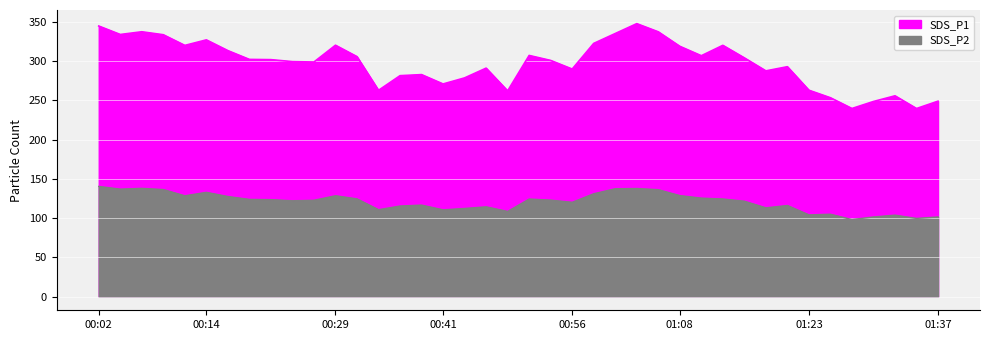

Reading left to right, extract all data points from this chart.

SDS_P1: 00:02=344.7	00:04=333.9	00:07=337.4	00:09=333.6	00:12=320.1	00:14=327.1	00:17=313.4	00:19=302.2	00:21=301.9	00:24=299.4	00:26=298.9	00:29=320.3	00:31=305.7	00:34=262.8	00:36=281.5	00:39=282.8	00:41=270.9	00:44=278.6	00:46=291.1	00:48=262.1	00:51=307.2	00:53=300.9	00:56=289.9	00:58=322.6	01:01=335.2	01:03=347.8	01:06=337.4	01:08=318.9	01:10=306.9	01:13=320.1	01:15=304.1	01:18=287.6	01:20=292.9	01:23=262.9	01:25=253.3	01:27=239.7	01:30=248.6	01:32=255.8	01:35=239.7	01:37=249.0
SDS_P2: 00:02=140.4	00:04=136.9	00:07=137.9	00:09=136.4	00:12=128.4	00:14=132.8	00:17=127.5	00:19=123.8	00:21=123.5	00:24=122.1	00:26=122.8	00:29=128.5	00:31=124.5	00:34=110.8	00:36=115.4	00:39=116.6	00:41=110.6	00:44=112.3	00:46=114.4	00:48=108.5	00:51=124.3	00:53=122.9	00:56=120.2	00:58=131.1	01:01=137.4	01:03=137.7	01:06=136.2	01:08=128.7	01:10=125.5	01:13=124.4	01:15=121.6	01:18=113.1	01:20=116.1	01:23=104.2	01:25=105.0	01:27=98.2	01:30=101.5	01:32=103.8	01:35=99.6	01:37=101.5